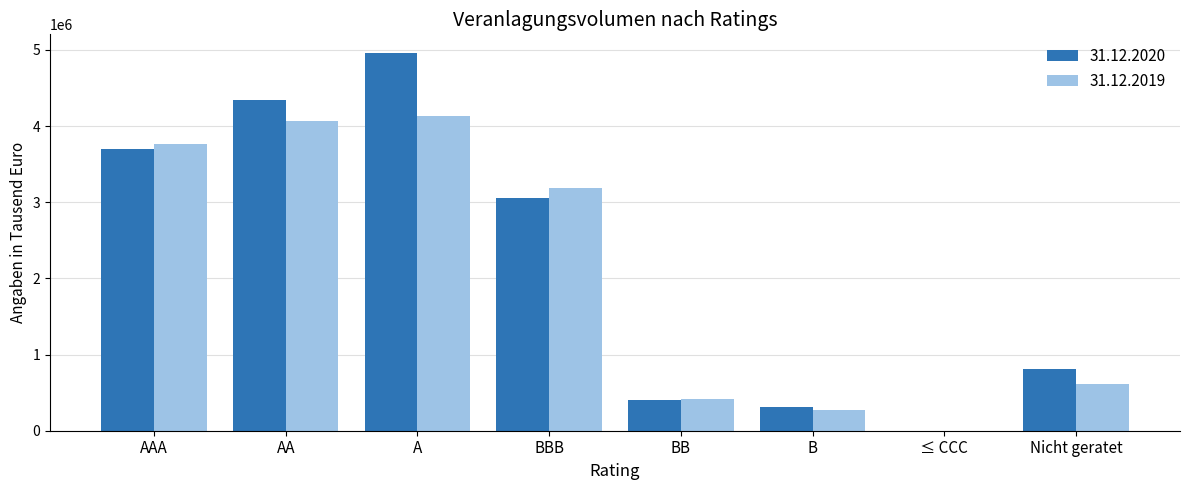

How many groups of bars are there?

8